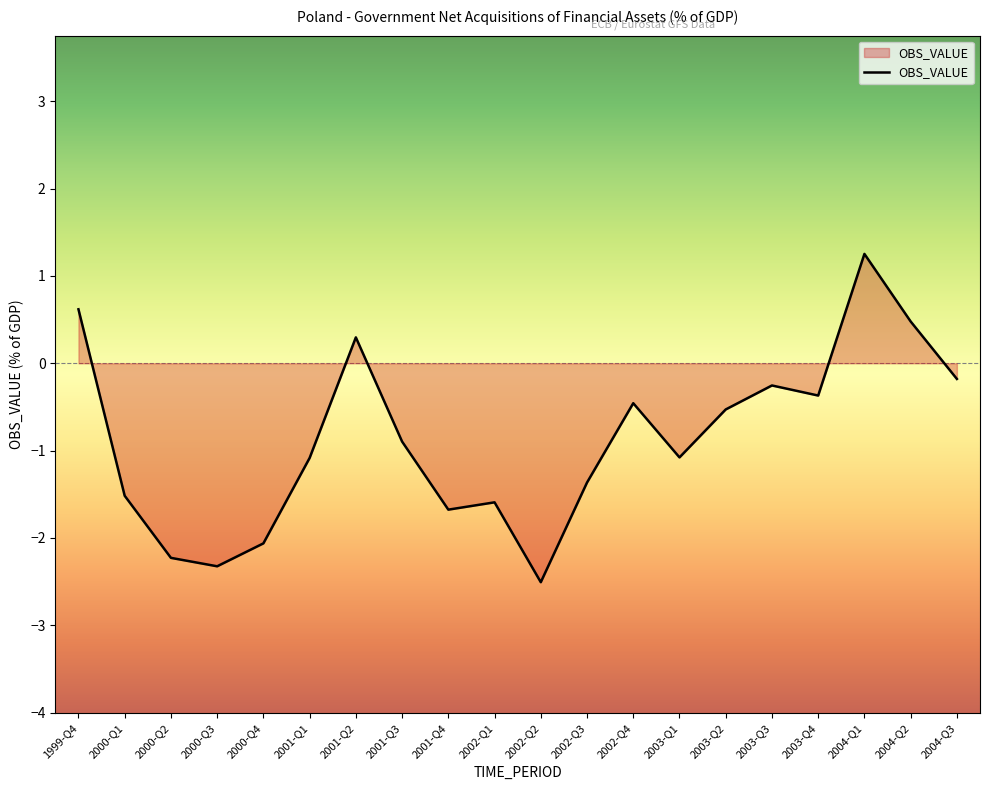

At which label does the data first exceed 0?

1999-Q4